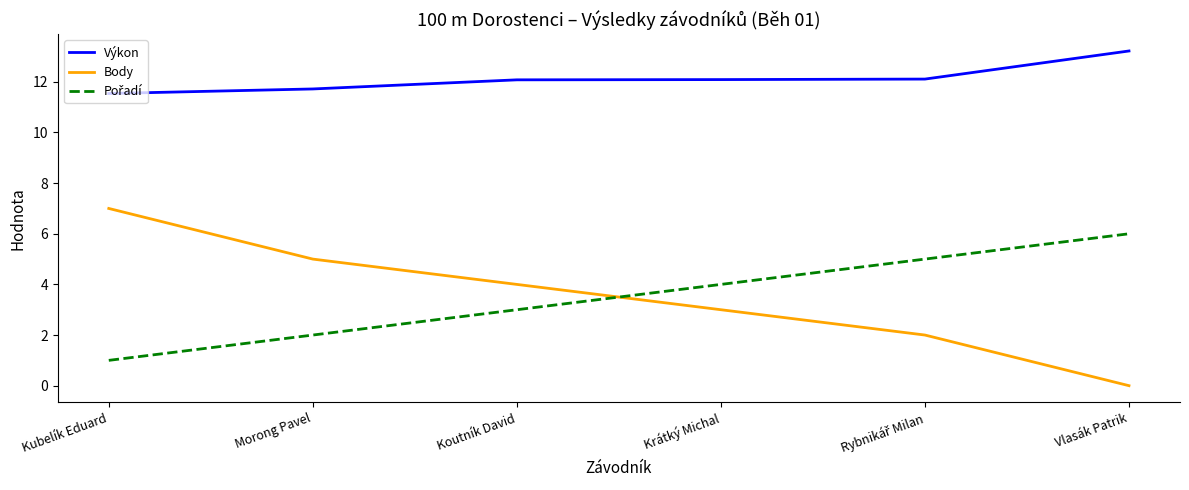

What is the maximum value shown in the chart?

13.2